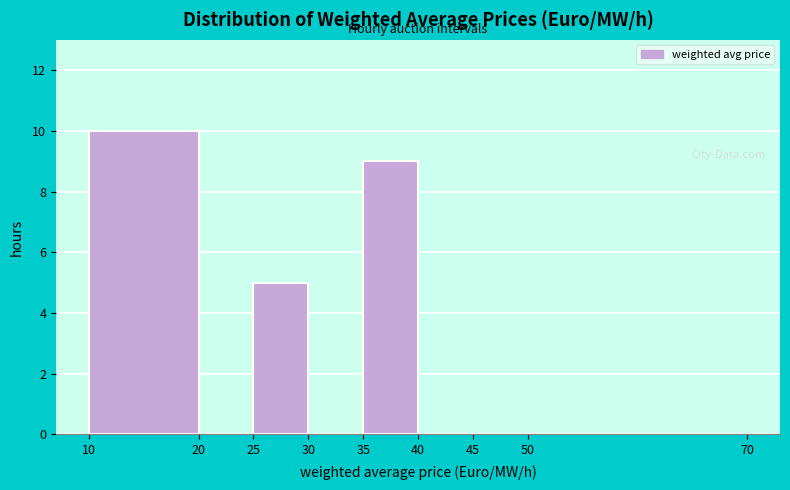

Reading left to right, list every bar in this chart as the range it spans on the x-axis followed by its height. The values are not printed on the chart, so give them approximately, as read against the axis.

10 to 20: 10
20 to 25: 0
25 to 30: 5
30 to 35: 0
35 to 40: 9
40 to 45: 0
45 to 50: 0
50 to 70: 0